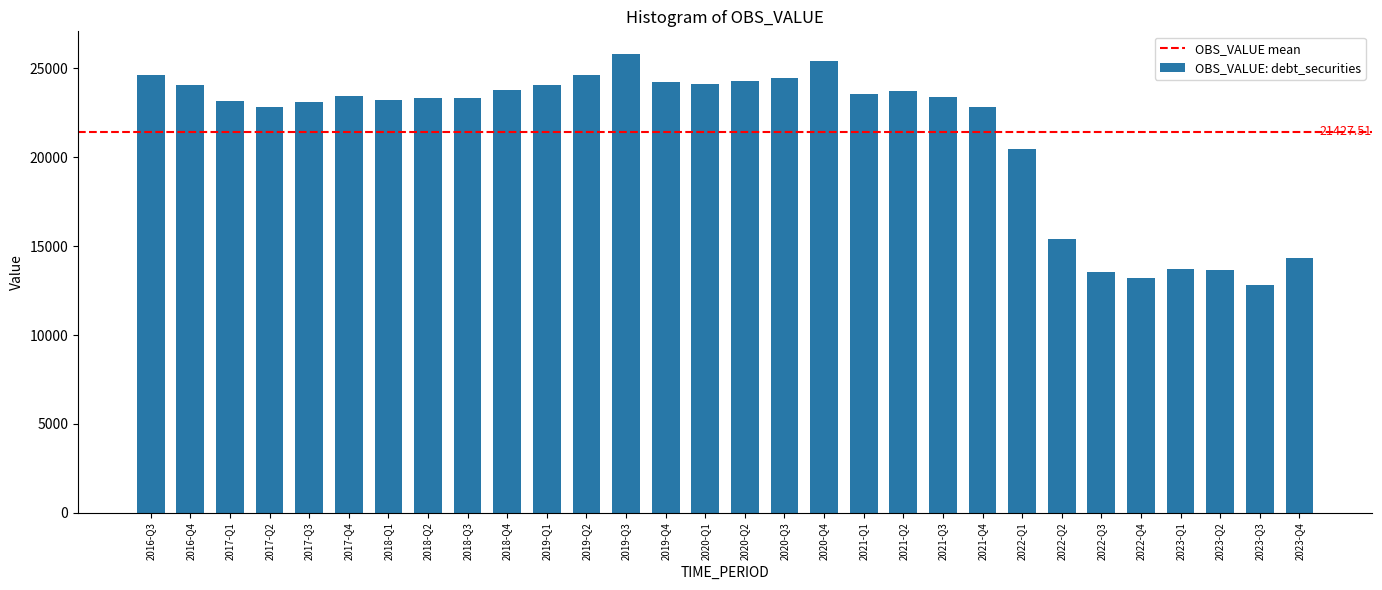

What is the change in value from 2020-Q1 to 2021-Q4?

-1252.9